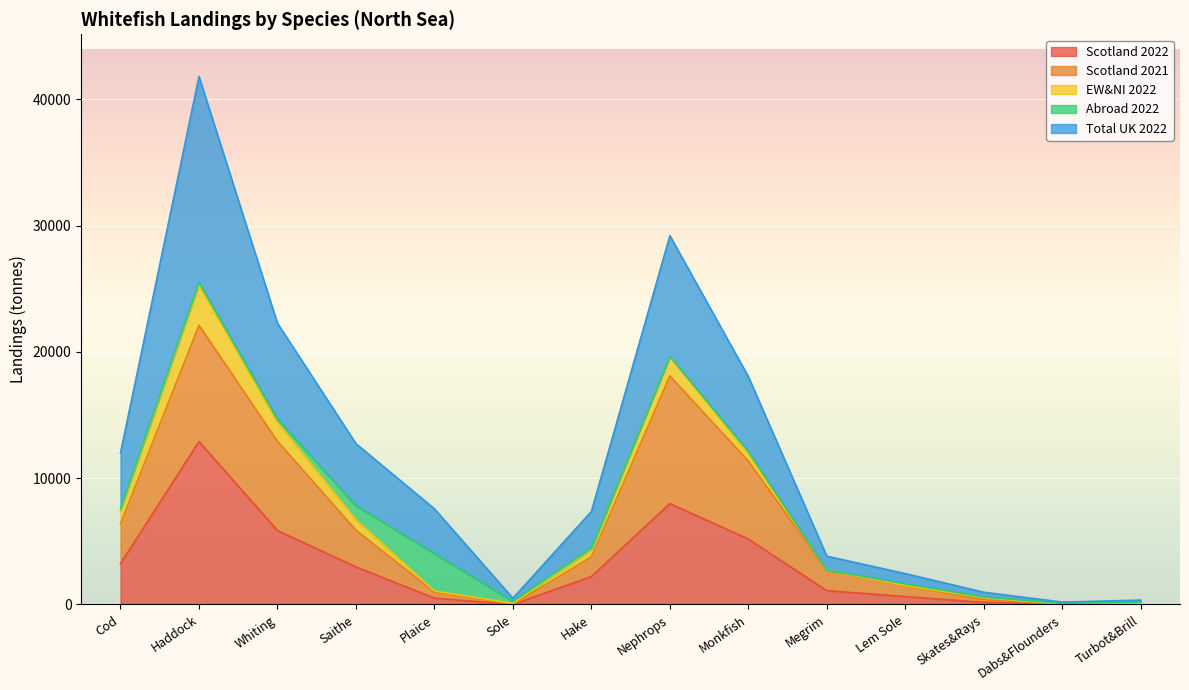

How many lines are shown in the chart?

5